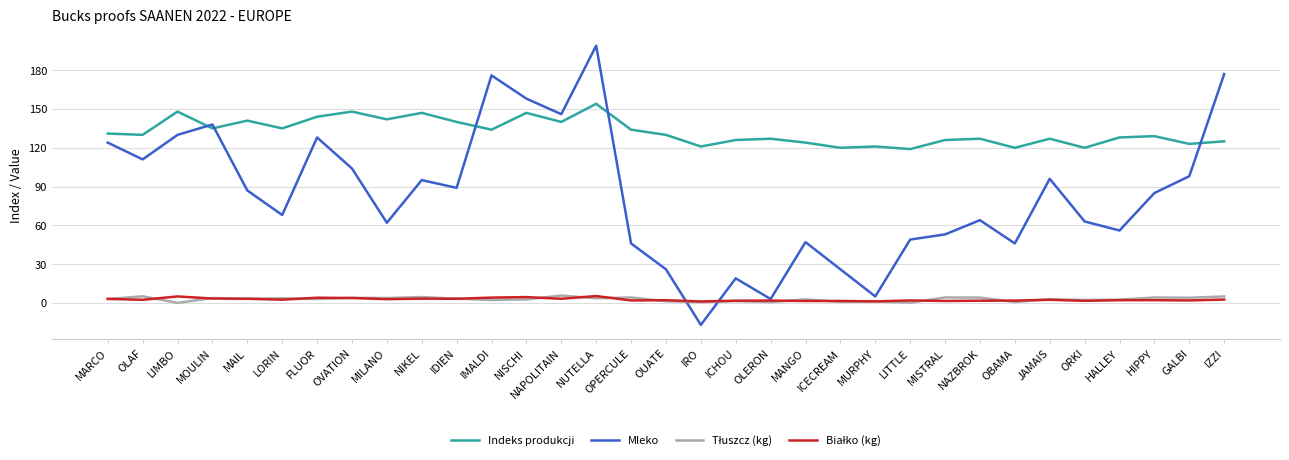

The value of Indeks produkcji at IRO is 201.1. True or false?

False